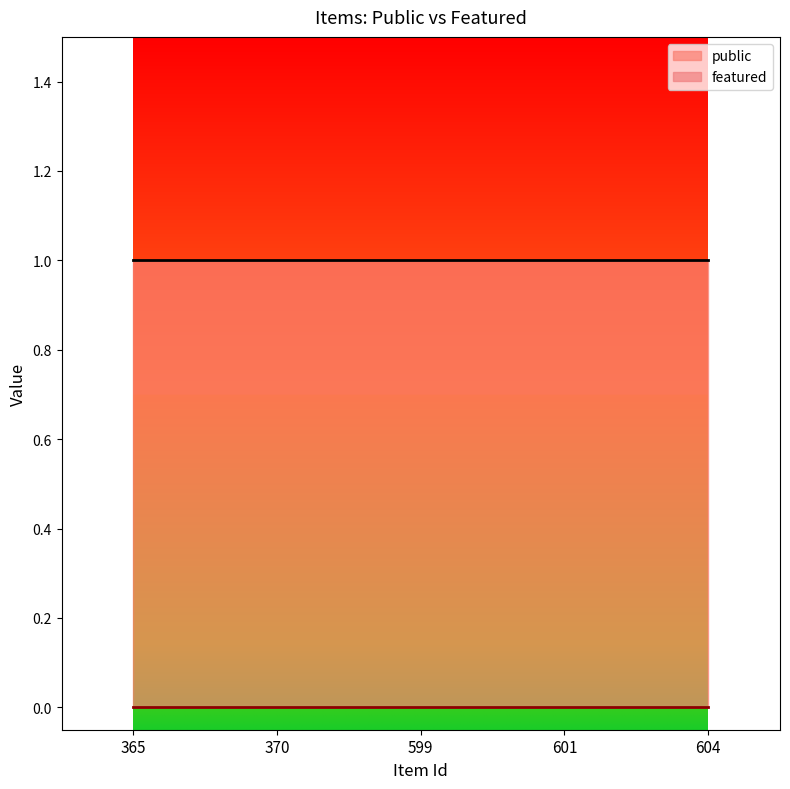

True or false: featured and public cross at least once.

False